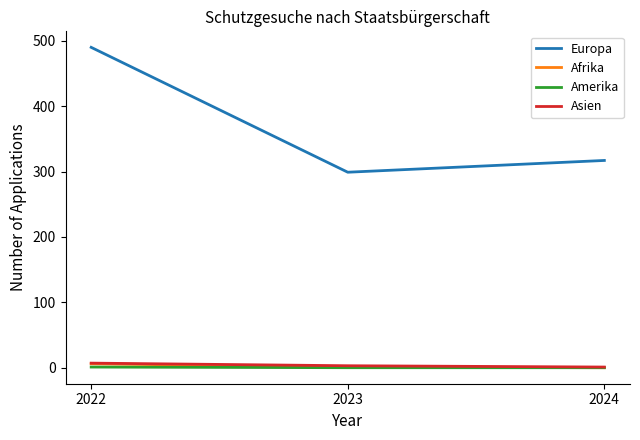

What are all the series names shown in the legend?

Europa, Afrika, Amerika, Asien